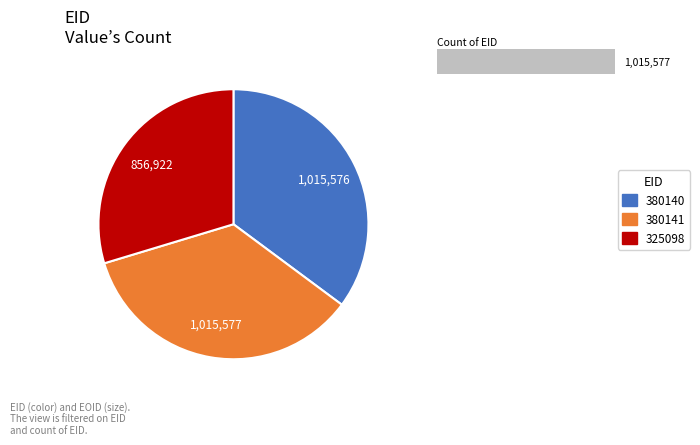

Is there a majority slice in this chart?

No